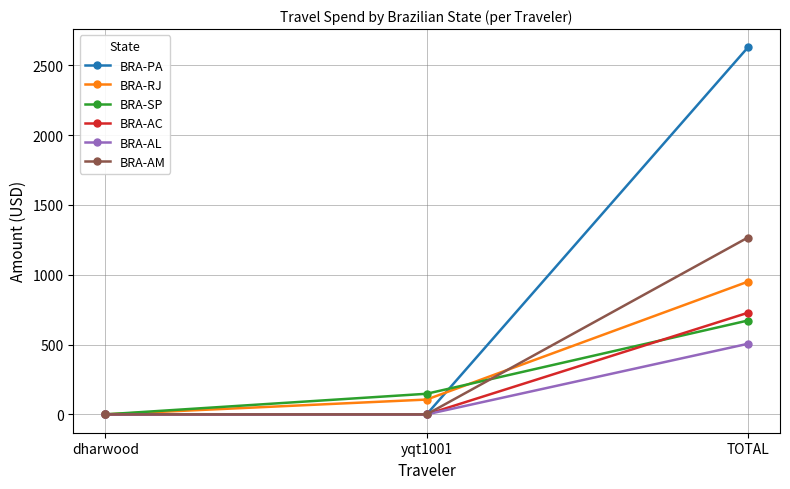

How many data points does each series have?

3